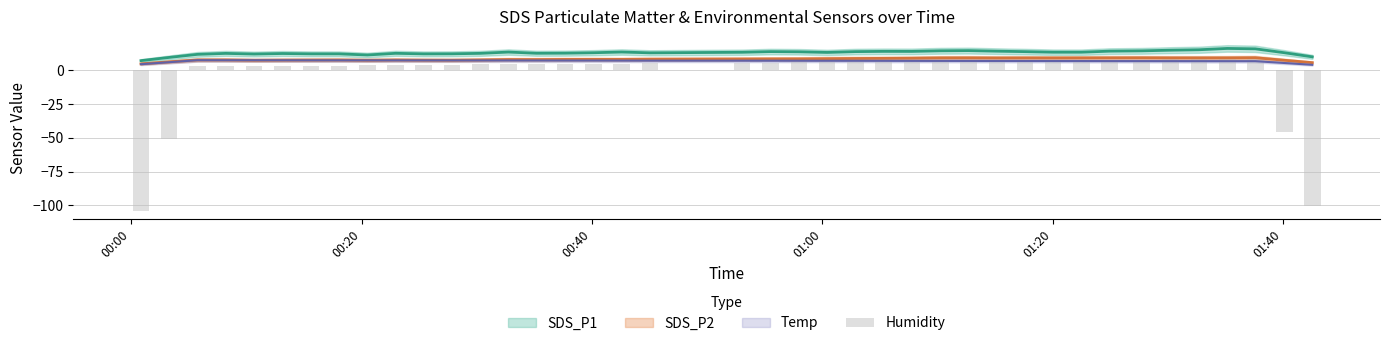

What is the average value?

-2.5